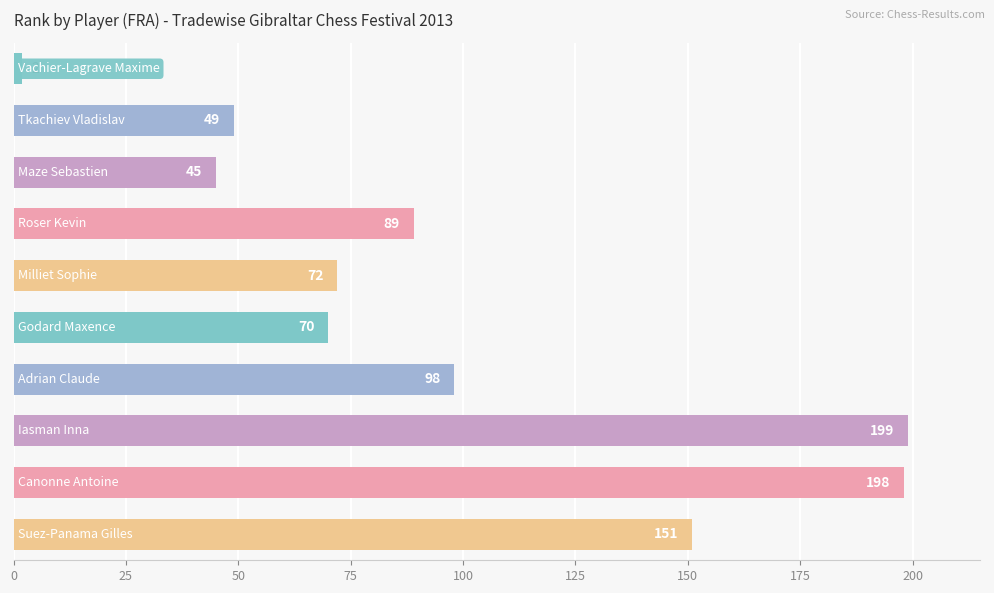

What is the value of the 3rd bar from the top?

45